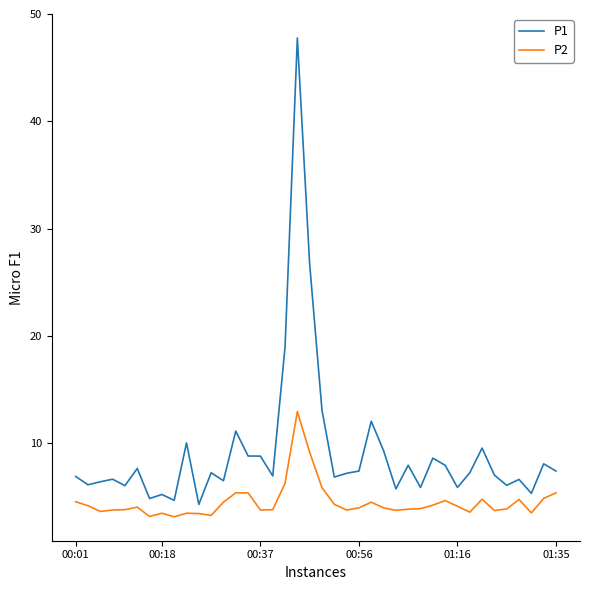

True or false: P2 and P1 intersect in this chart.

False